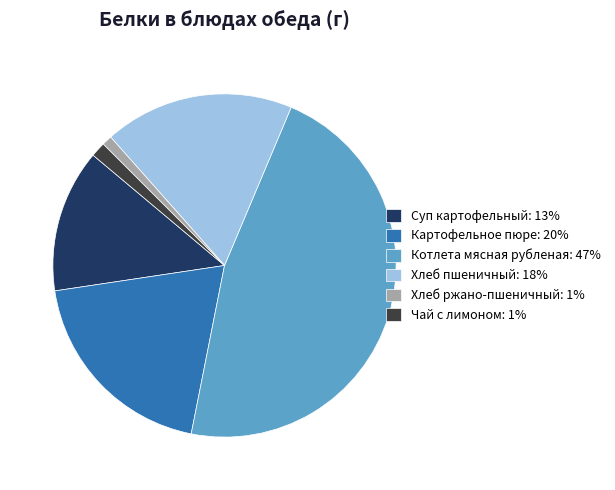

What is the largest slice in the pie chart?

Котлета мясная рубленая: 47%